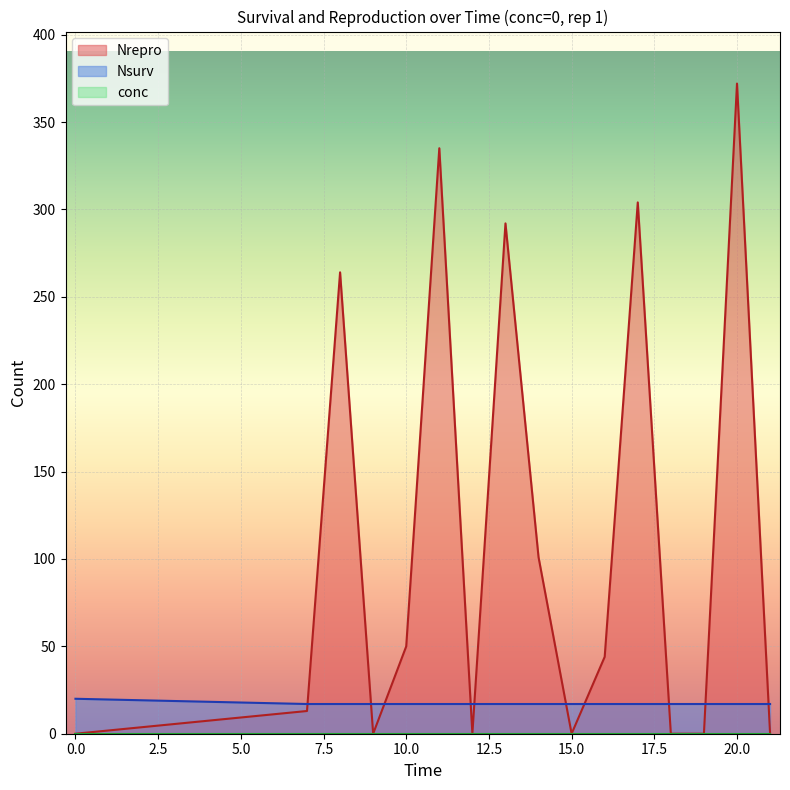

What is the value of the Nsurv point at the 5th from the left?

17